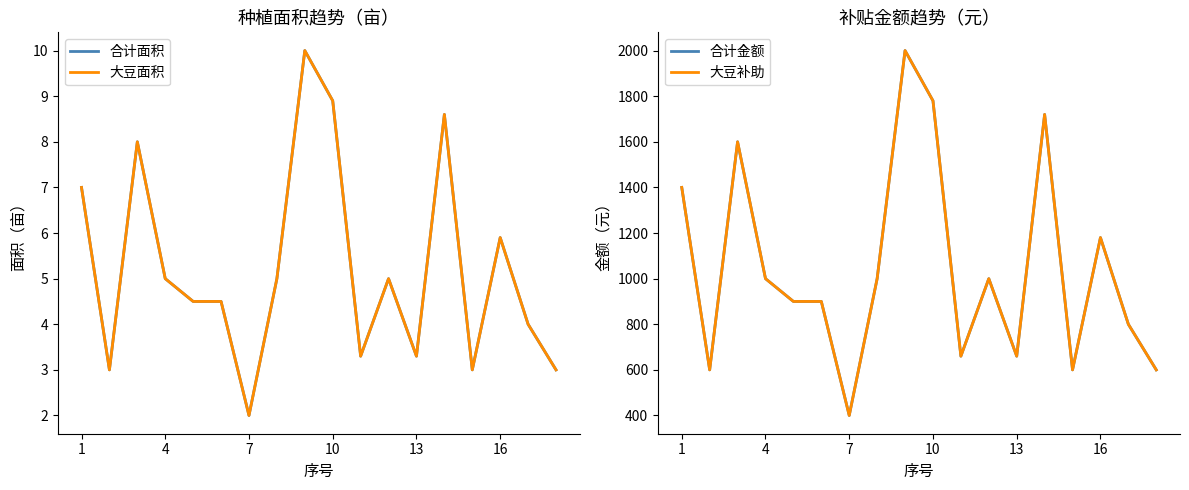

How many data points in 大豆补助 are less than 1000?

9